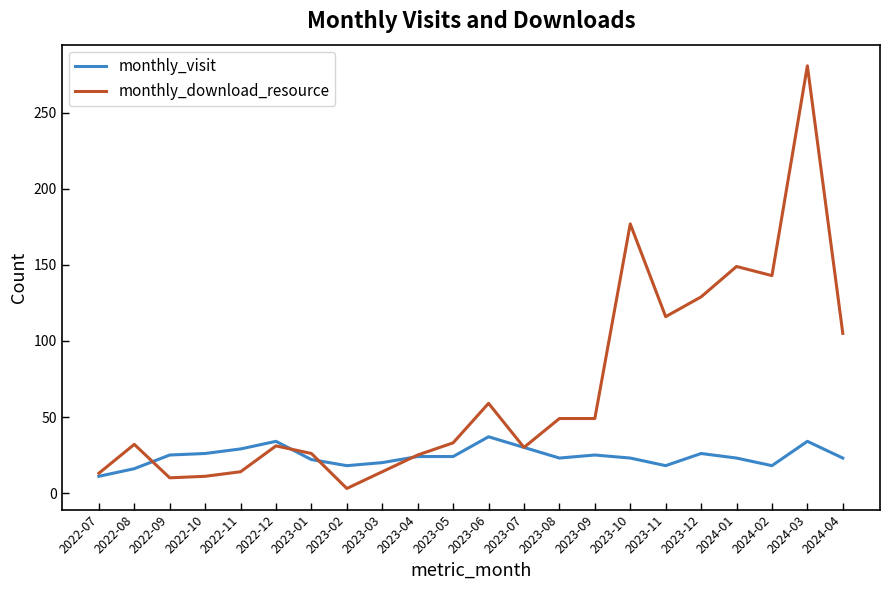

At 2023-02, list the series in order from largest to smallest.

monthly_visit, monthly_download_resource